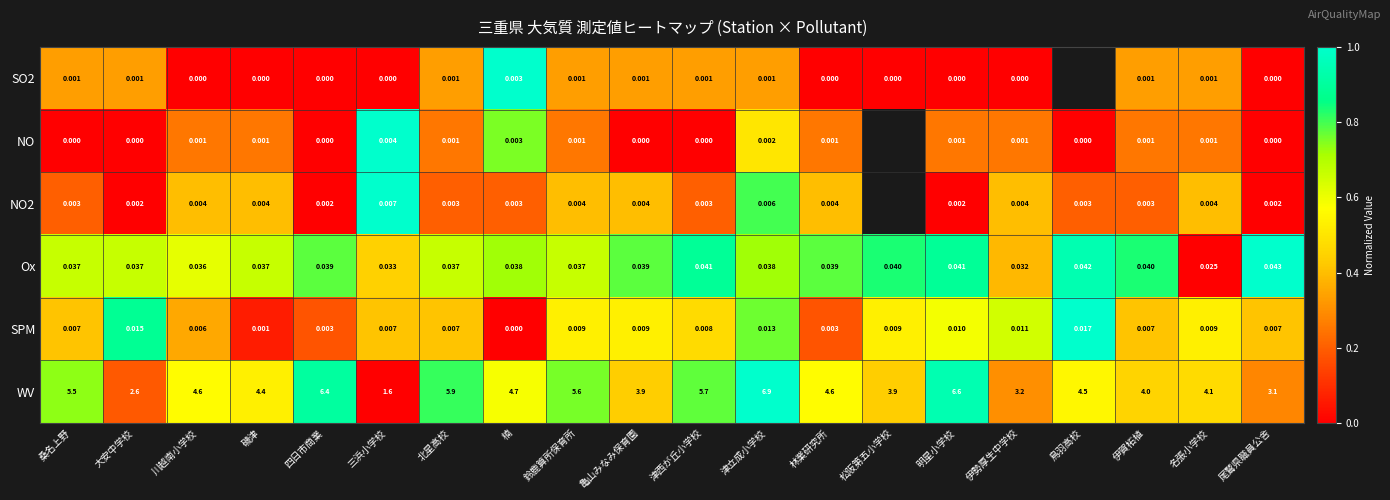

Which series changed the most between 北星高校 and 津西が丘小学校?

WV